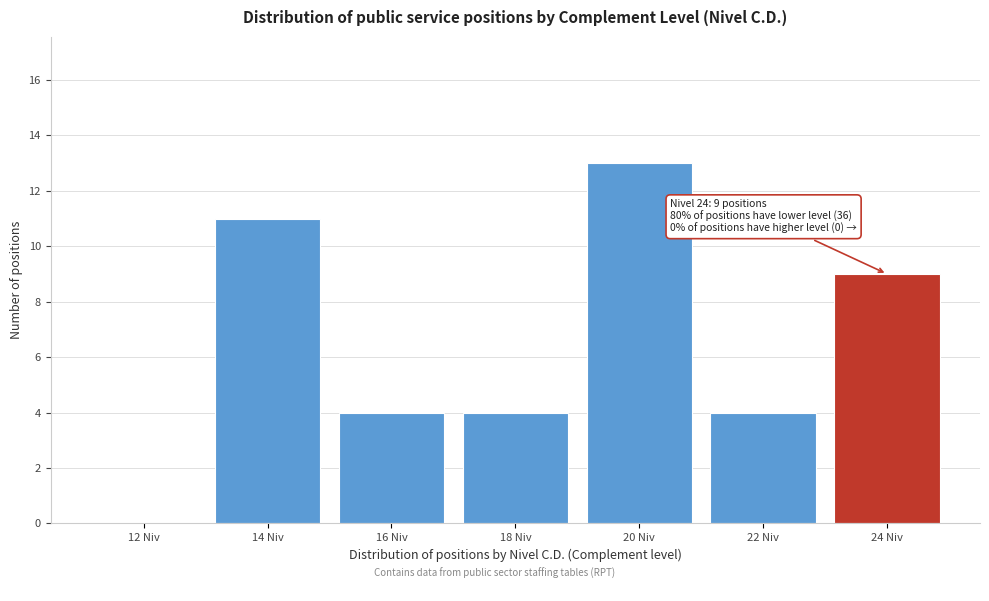

Reading left to right, transcribe all the data shown in this chart.

12 Niv=0	14 Niv=11	16 Niv=4	18 Niv=4	20 Niv=13	22 Niv=4	24 Niv=9